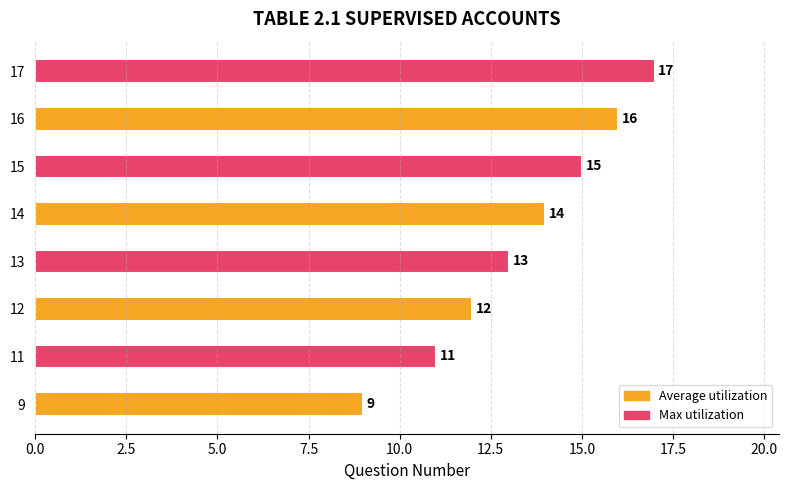

Rank the categories by value from lowest to highest.

9, 11, 12, 13, 14, 15, 16, 17